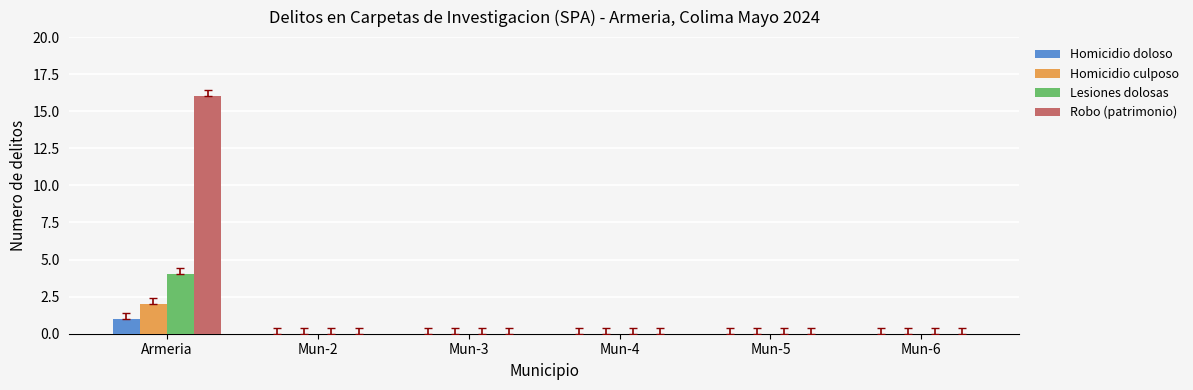

How many categories are shown in the chart?

6